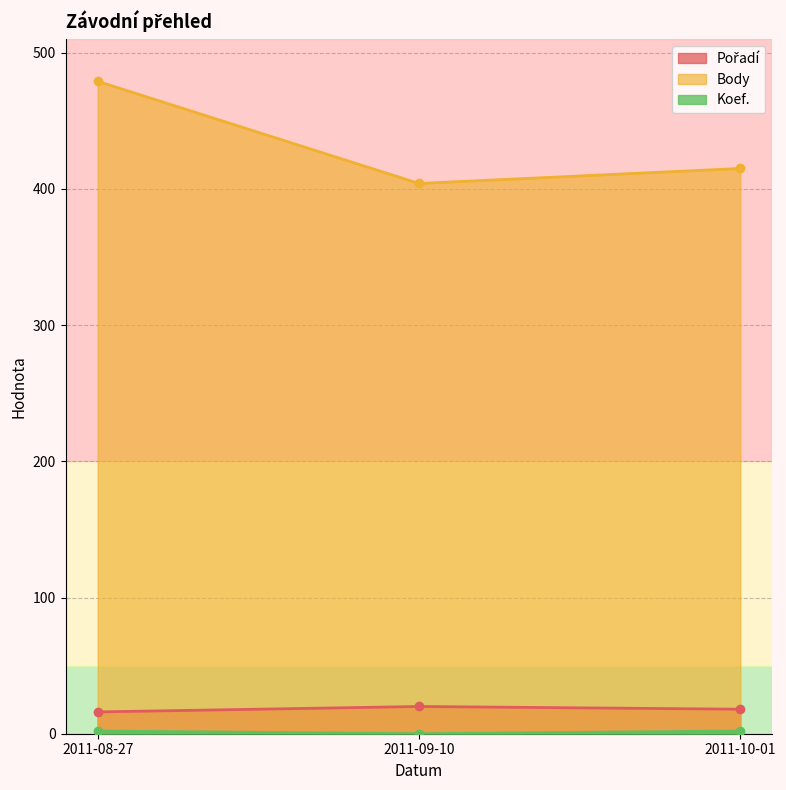

Count the number of data series in this chart.

3